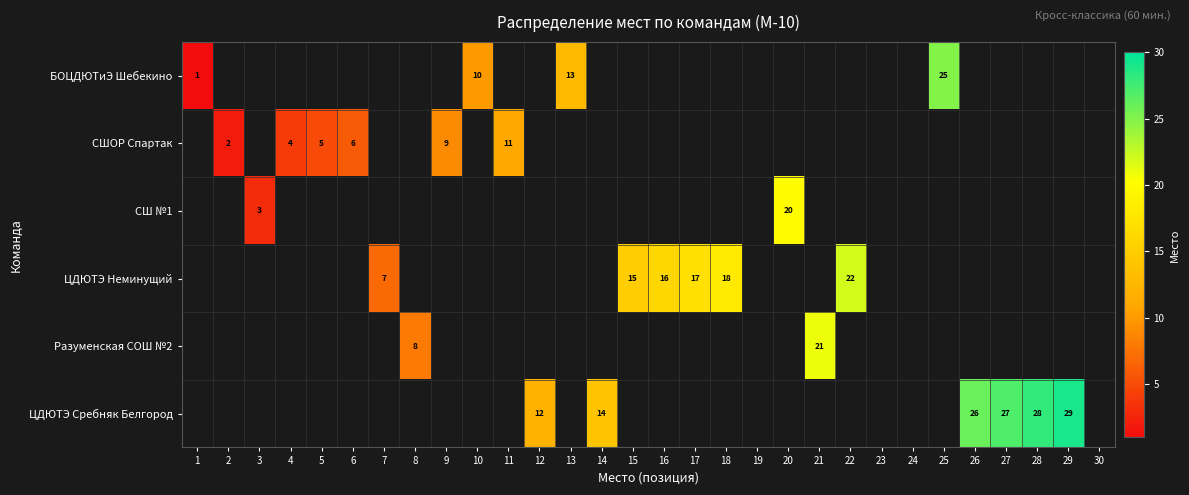

The БОЦДЮТиЭ Шебекино series shows 7 at 25. True or false?

False